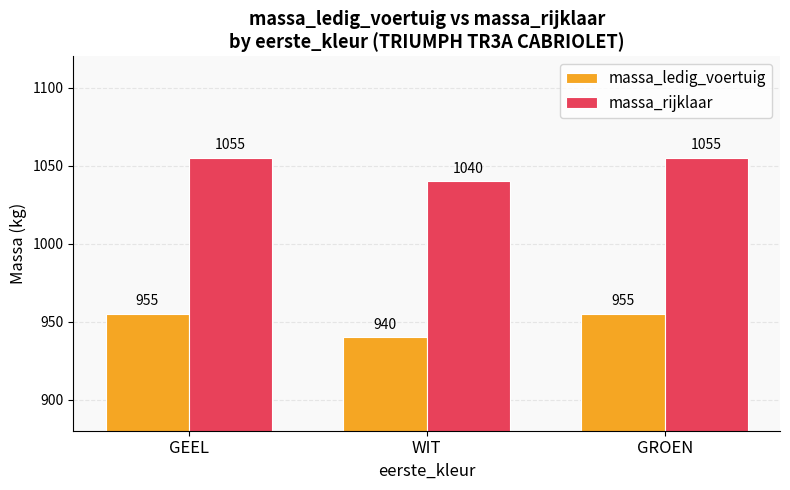

What is the label of the 3rd bar from the right?

GEEL